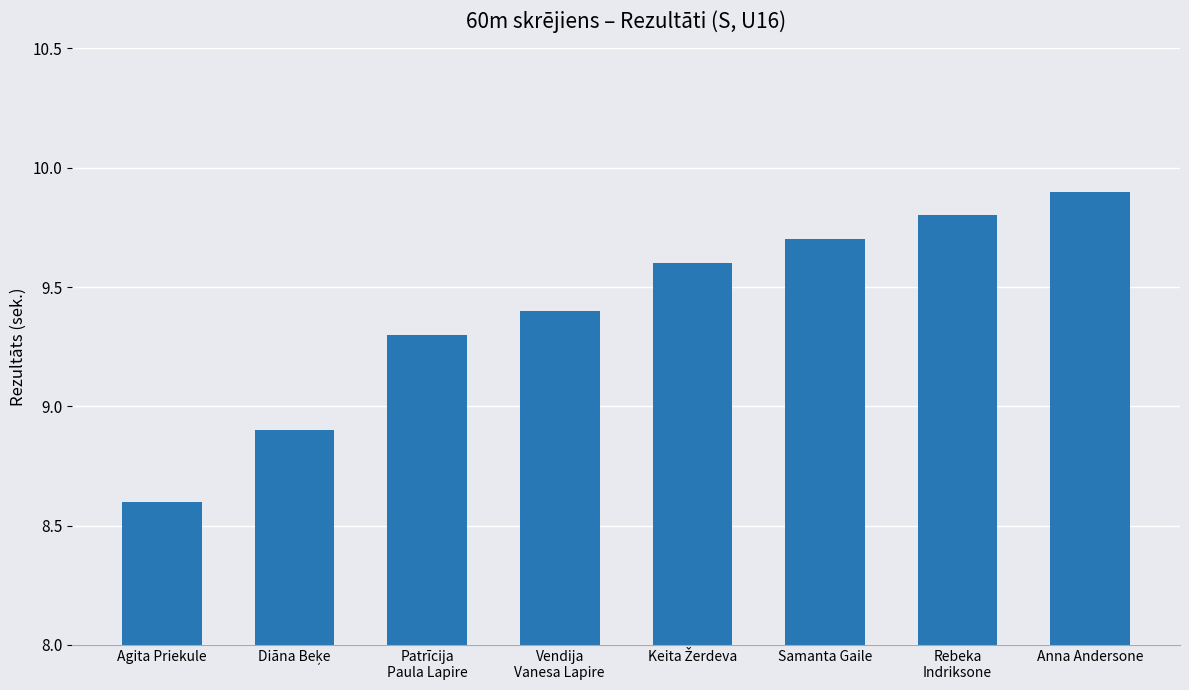

True or false: the data shows 15.2 at Agita Priekule.

False